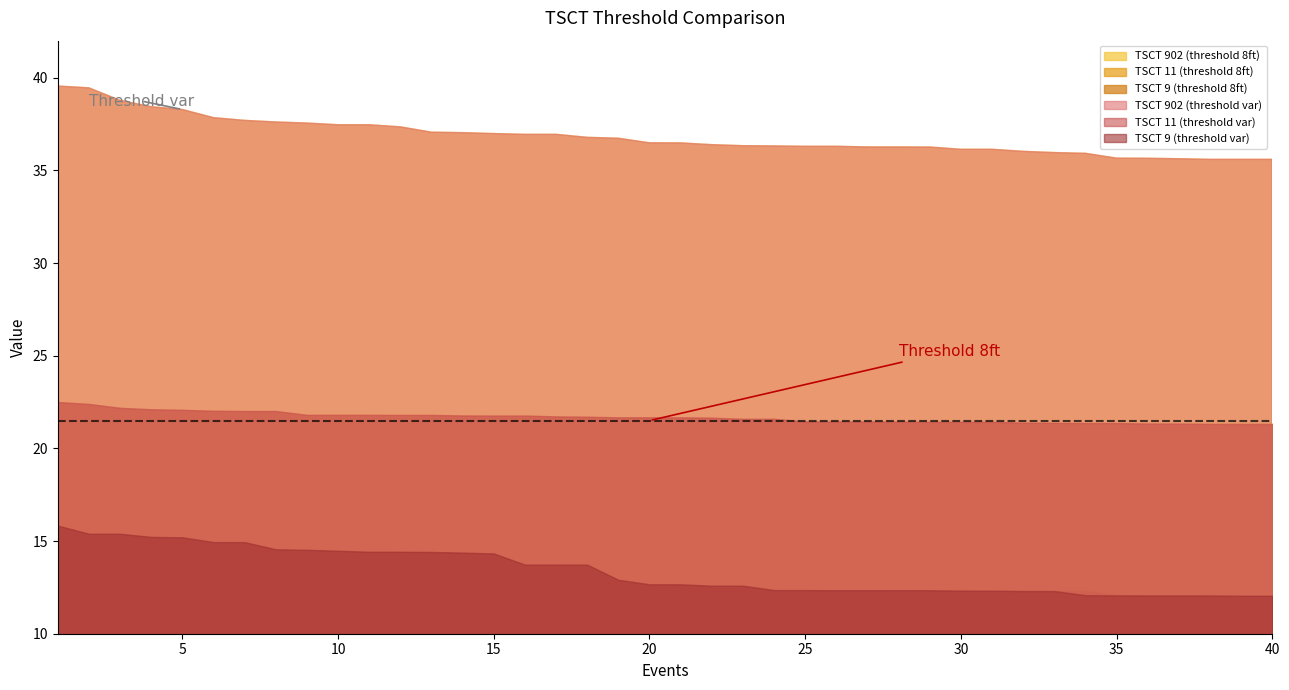

Is the value of TSCT 9 (var) at 38 greater than the value of TSCT 11 (8ft) at 11?

No